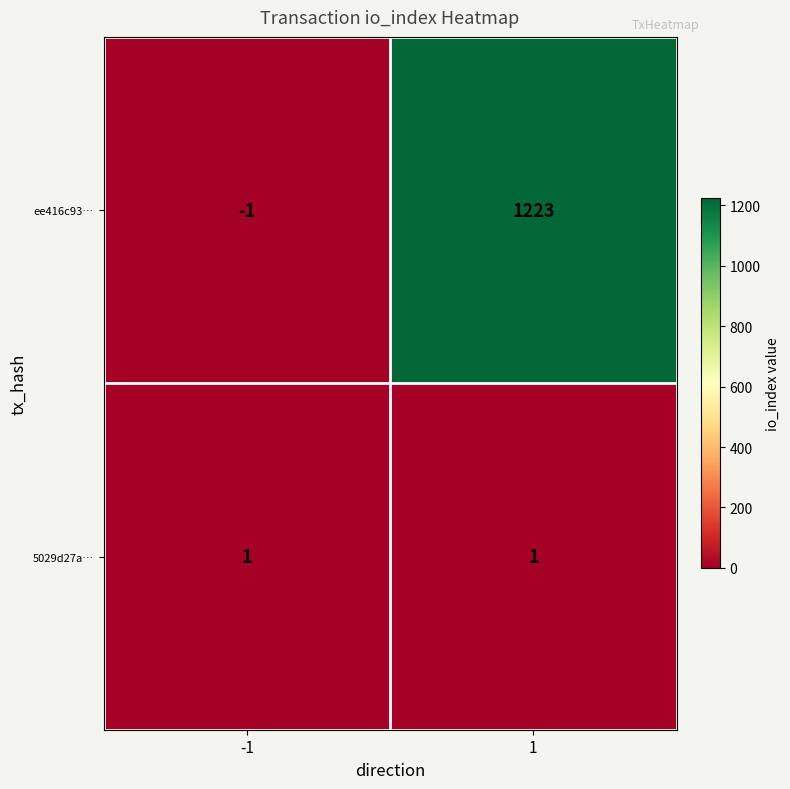

What is the smallest value displayed?

-1